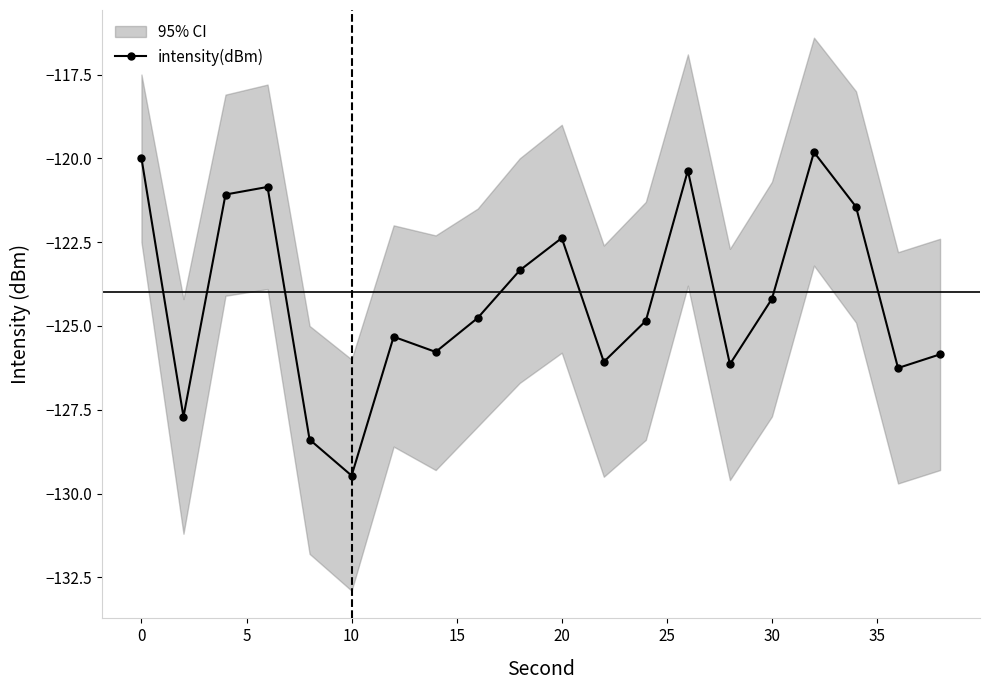

What is the difference between the maximum and second lowest values?

8.6